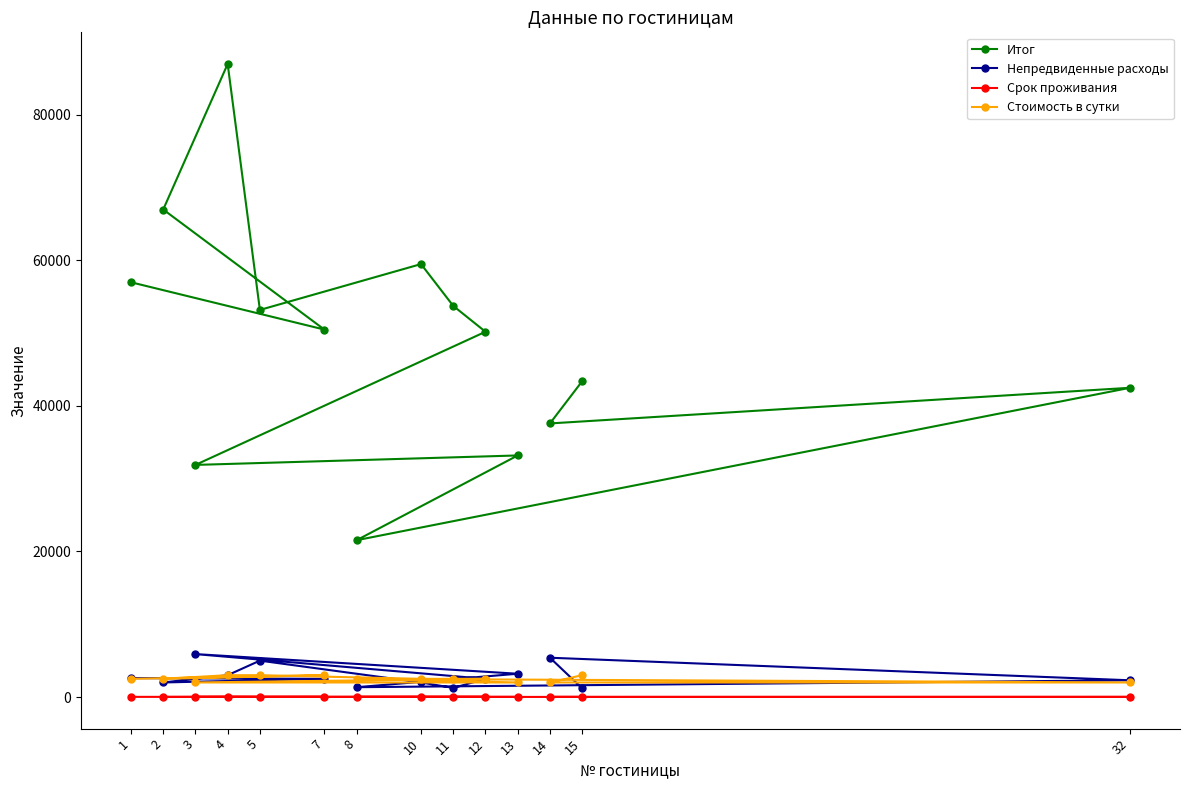

What is the value of the Итог point at the 3rd from the left?

31900